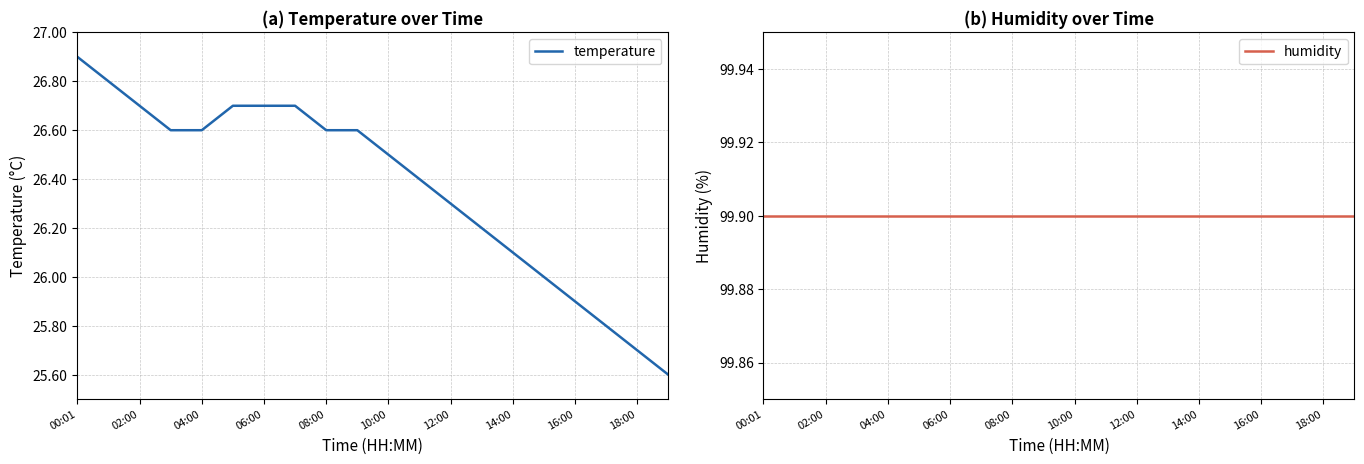

What is the lowest value of the temperature series?

25.6